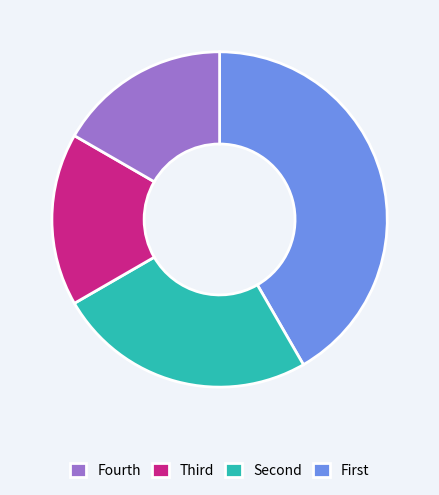

Is there a majority slice in this chart?

No